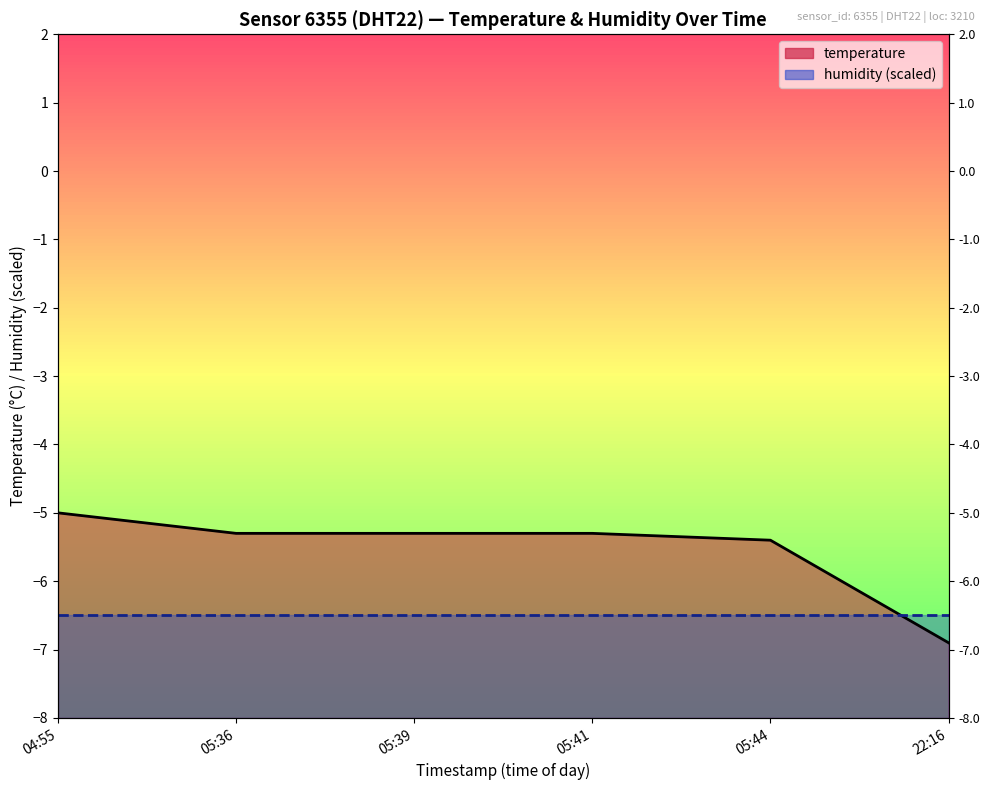

What is the sum of the values at 04:55 and 05:36?

-10.3